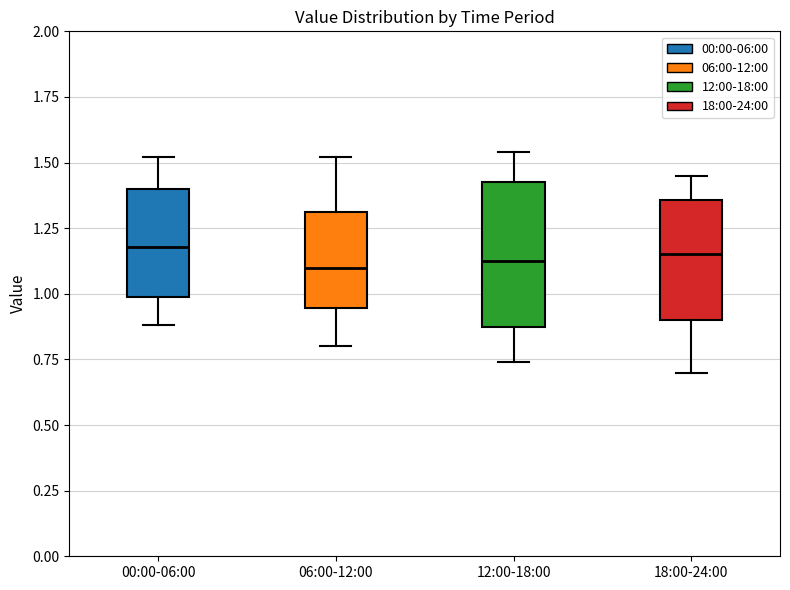

Comparing the boxes themselves (not the whiskers), which one is the tallest?

12:00-18:00